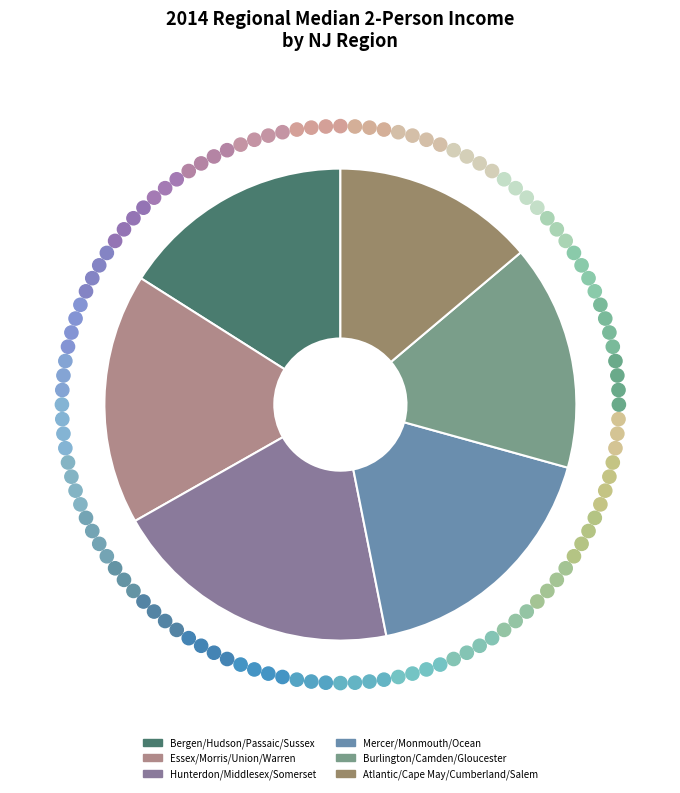

What is the change in value from Essex/Morris/Union/Warren to Mercer/Monmouth/Ocean?

+1600.0